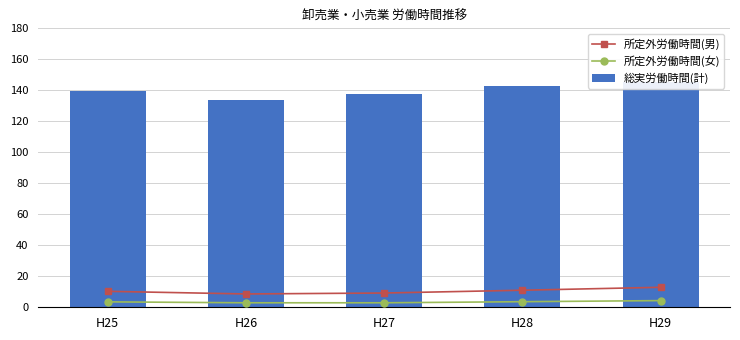

Rank the categories by 総実労働時間(計) value from highest to lowest.

H29, H28, H25, H27, H26